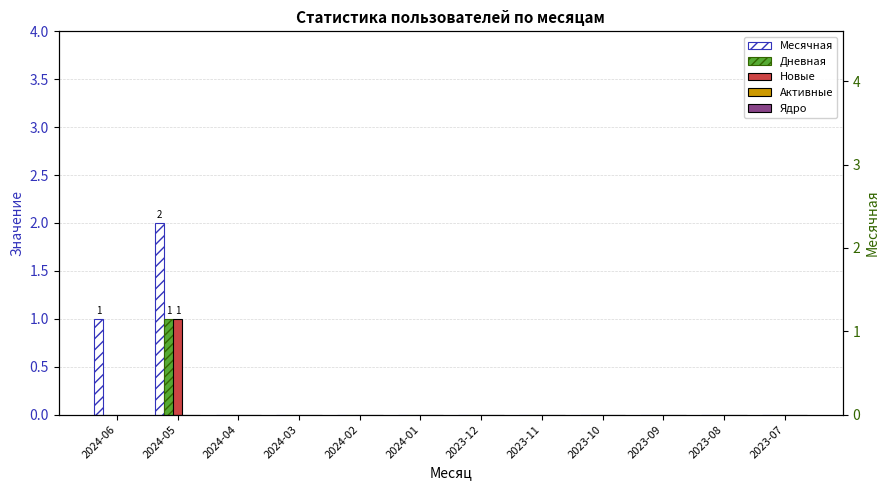

How many categories are shown in the chart?

12